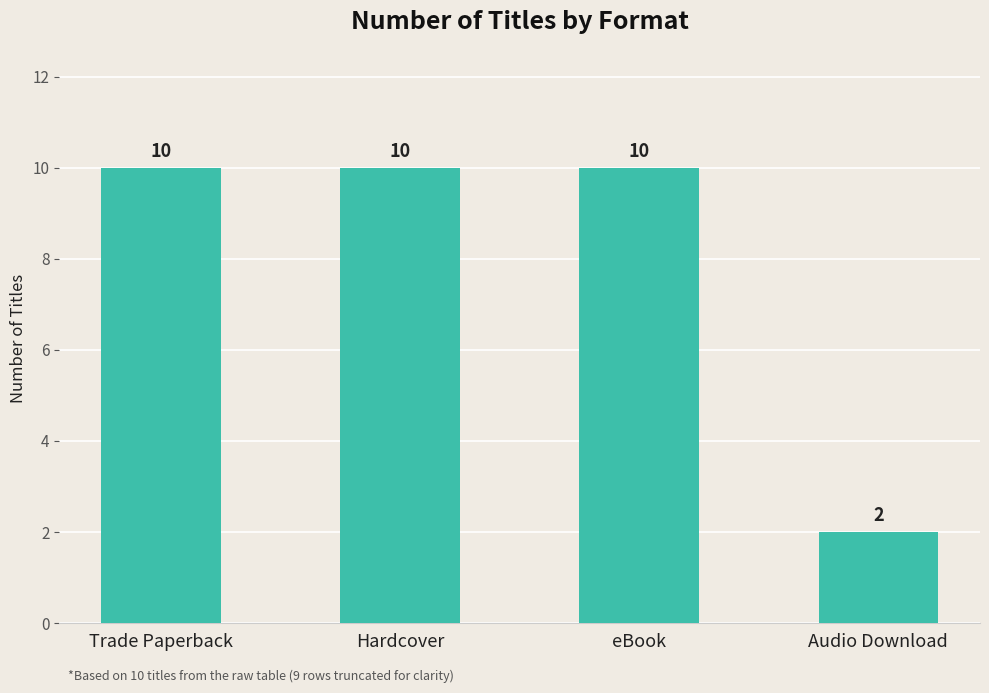

What is the label of the 3rd bar from the right?

Hardcover